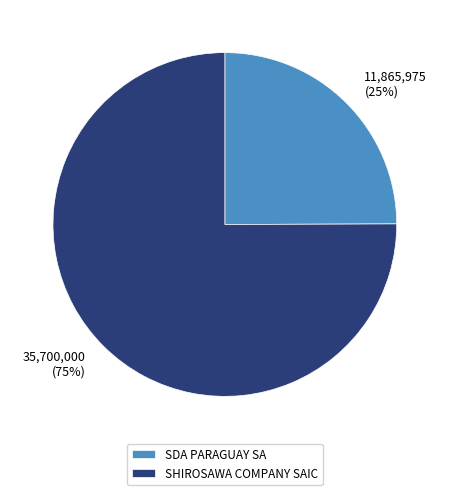

Count the number of slices in the pie.

2